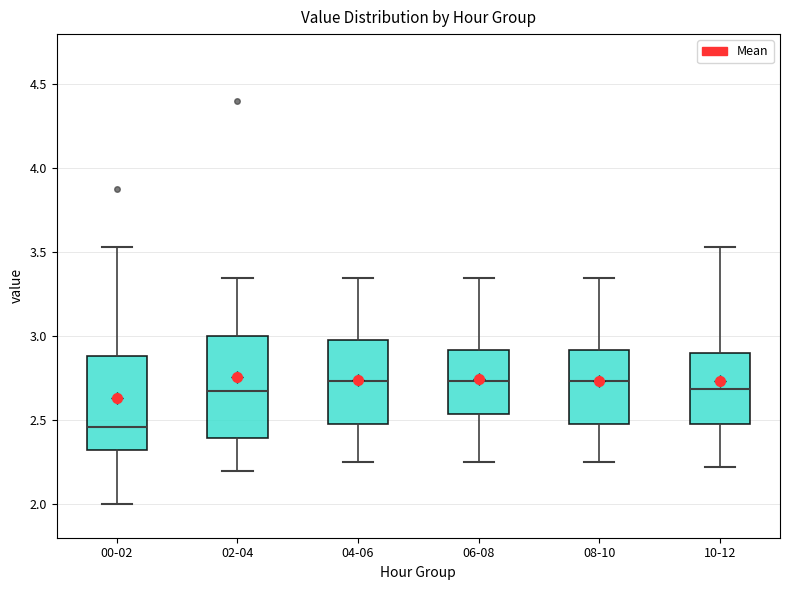

Where does the lower whisker of the box for 00-02 end on the y-axis? The values are not printed on the chart, so give them approximately, as read against the axis.

2.00